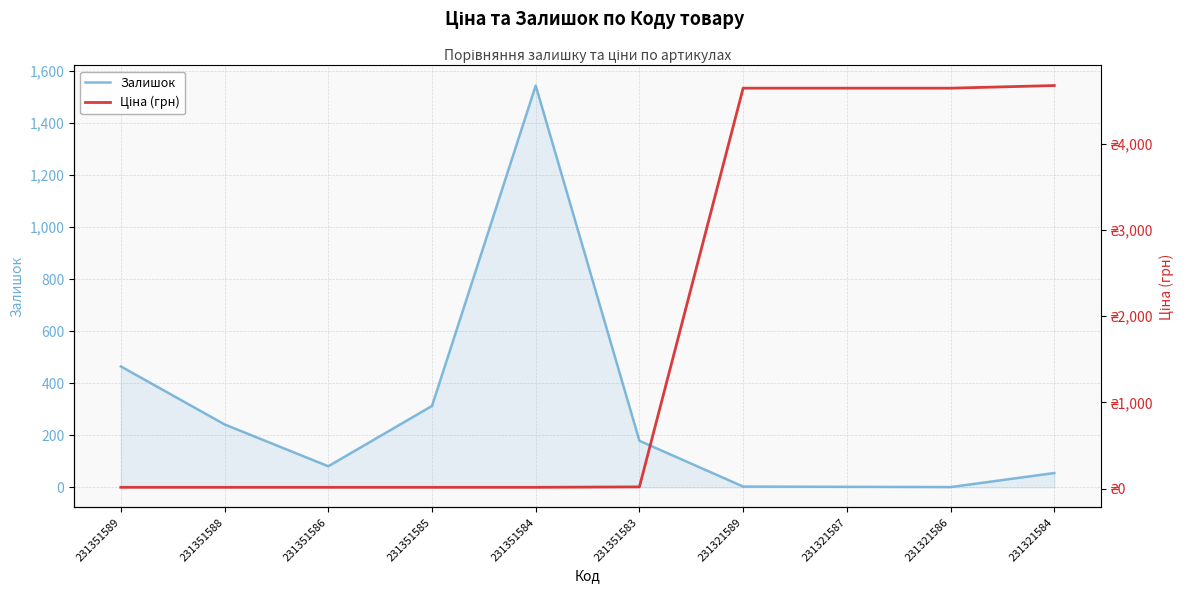

Which series has the largest total across all categories?

Ціна (грн)